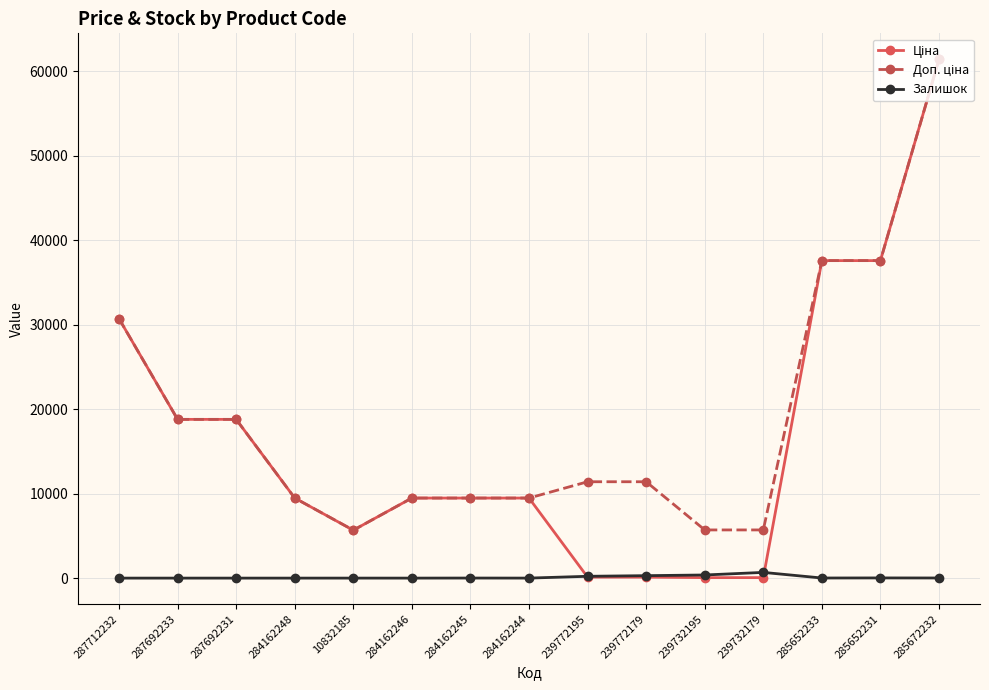

At which category does the chart reach its peak across all series?

285672232